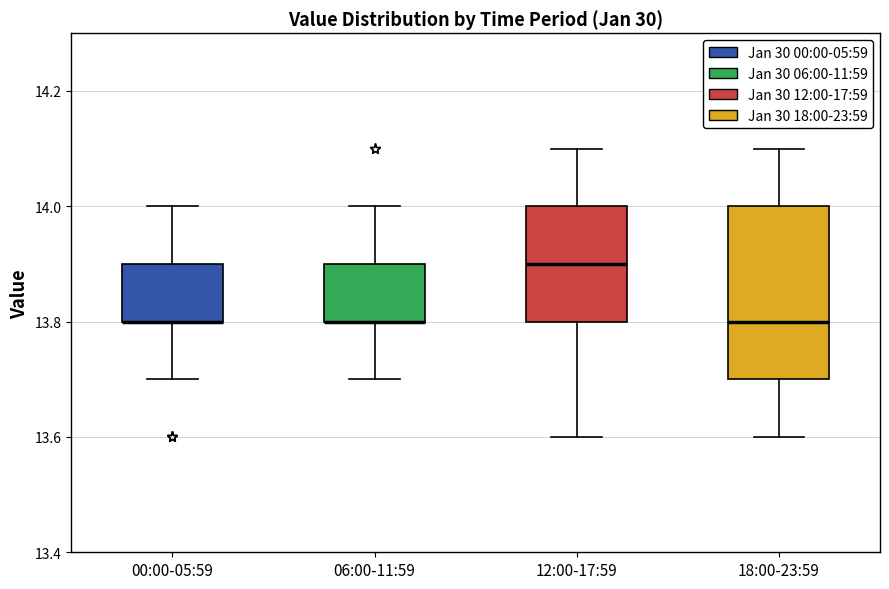

Reading left to right, transcribe this box plot: for each box, give where its median line is, the range the box spans, and where its two whiskers end, as read against the y-axis. The values are not printed on the chart, so give them approximately, as read against the axis.

00:00-05:59: median 13.8 (drawn on the box's lower edge), box 13.8 to 13.9, whiskers 13.7 to 14.0
06:00-11:59: median 13.8 (drawn on the box's lower edge), box 13.8 to 13.9, whiskers 13.7 to 14.0
12:00-17:59: median 13.9, box 13.8 to 14.0, whiskers 13.6 to 14.1
18:00-23:59: median 13.8, box 13.7 to 14.0, whiskers 13.6 to 14.1